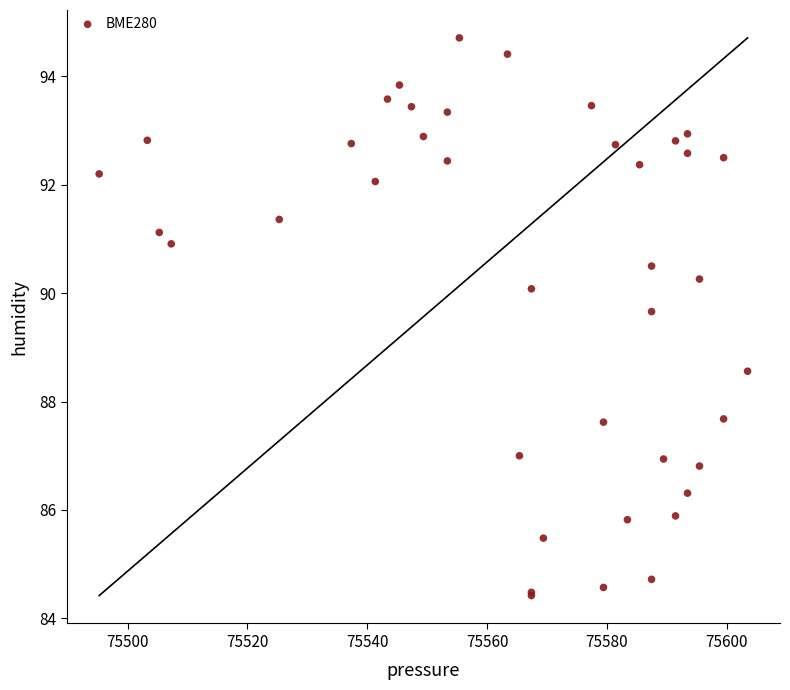

What Y value in the scatter plot is closest to 89?

88.6